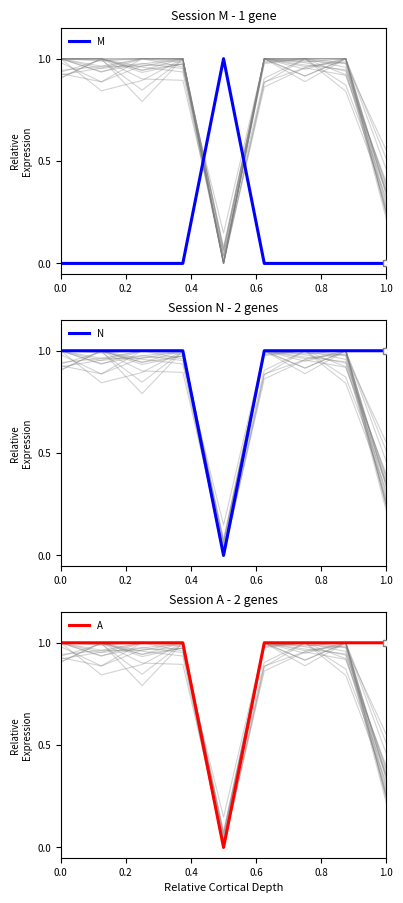

Which series has the largest total across all categories?

N